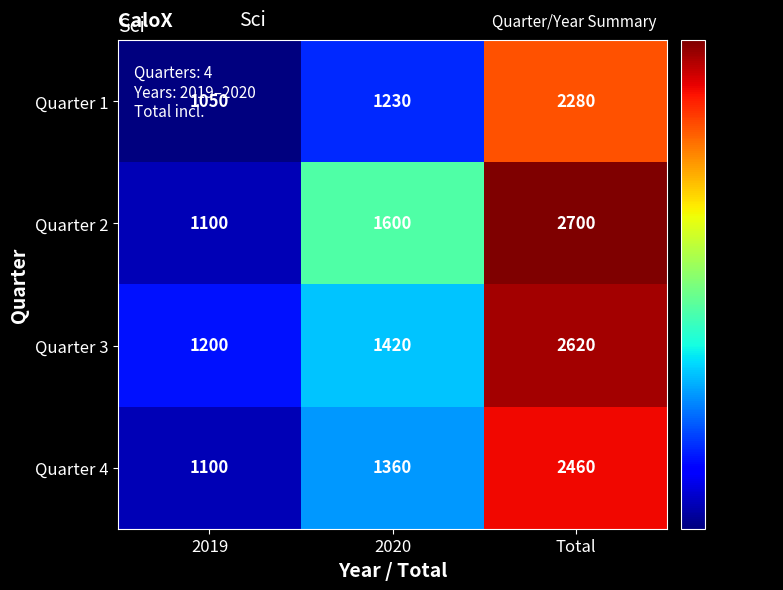

Which label corresponds to the smallest value in the chart?

2019